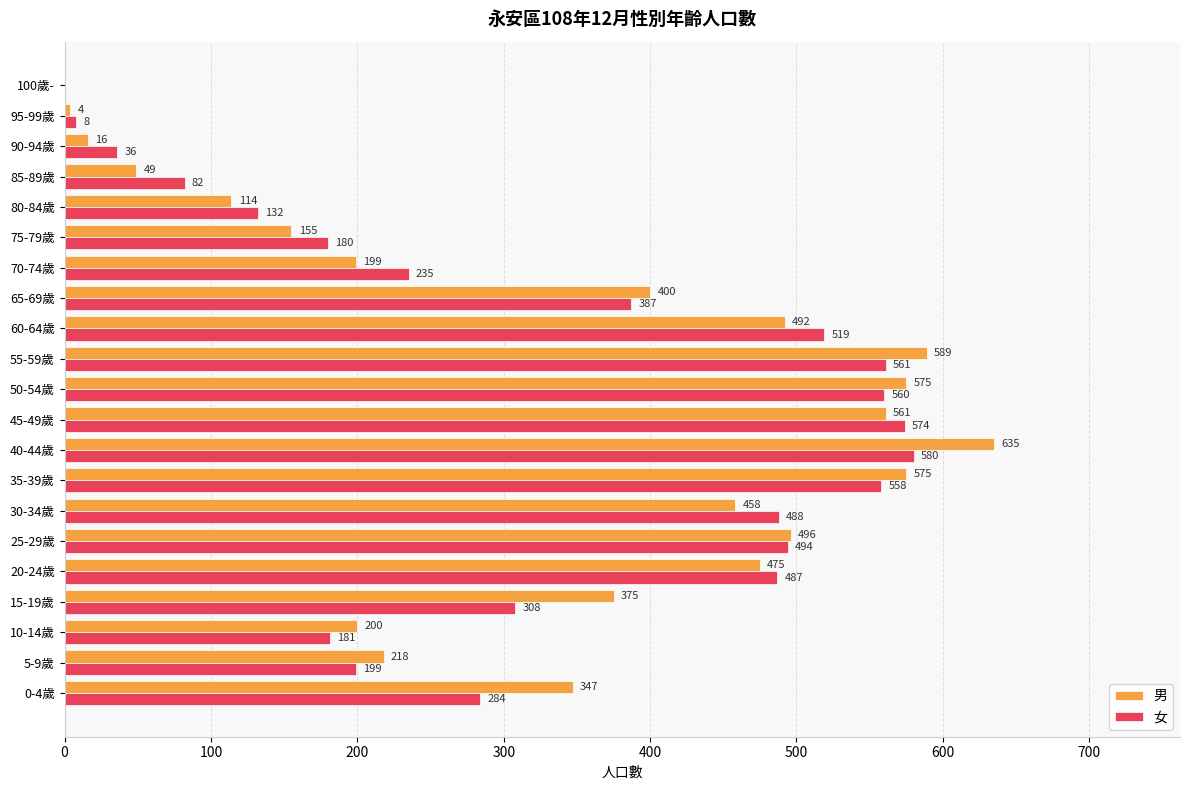

How many values in 男 are above zero?

20